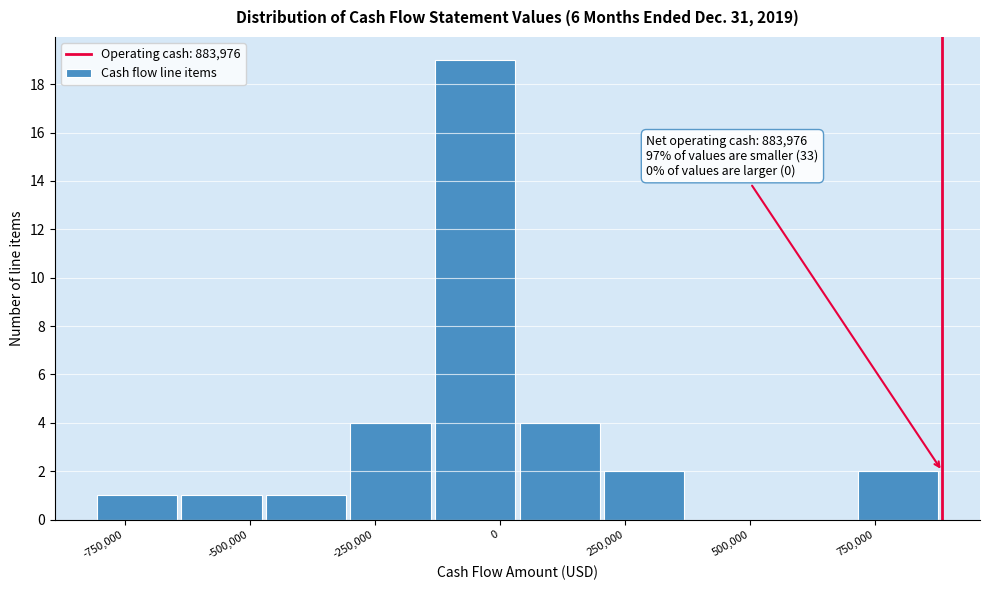

Around what value on the x-axis is the tallest bar? Give the approximate position of its centre, as read against the axis.

-50000